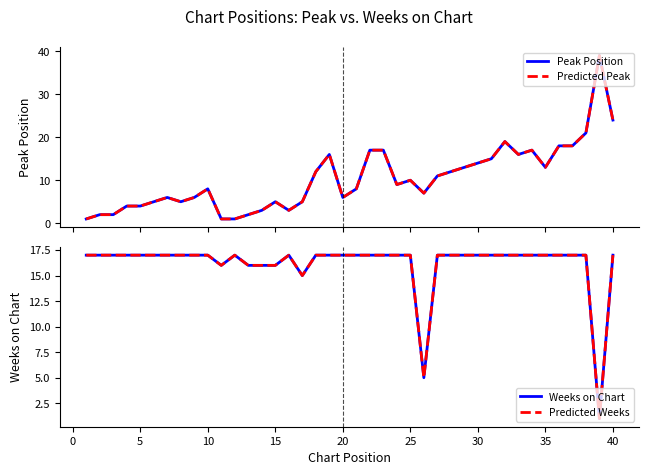

Which series has the widest spread of values?

Peak Position